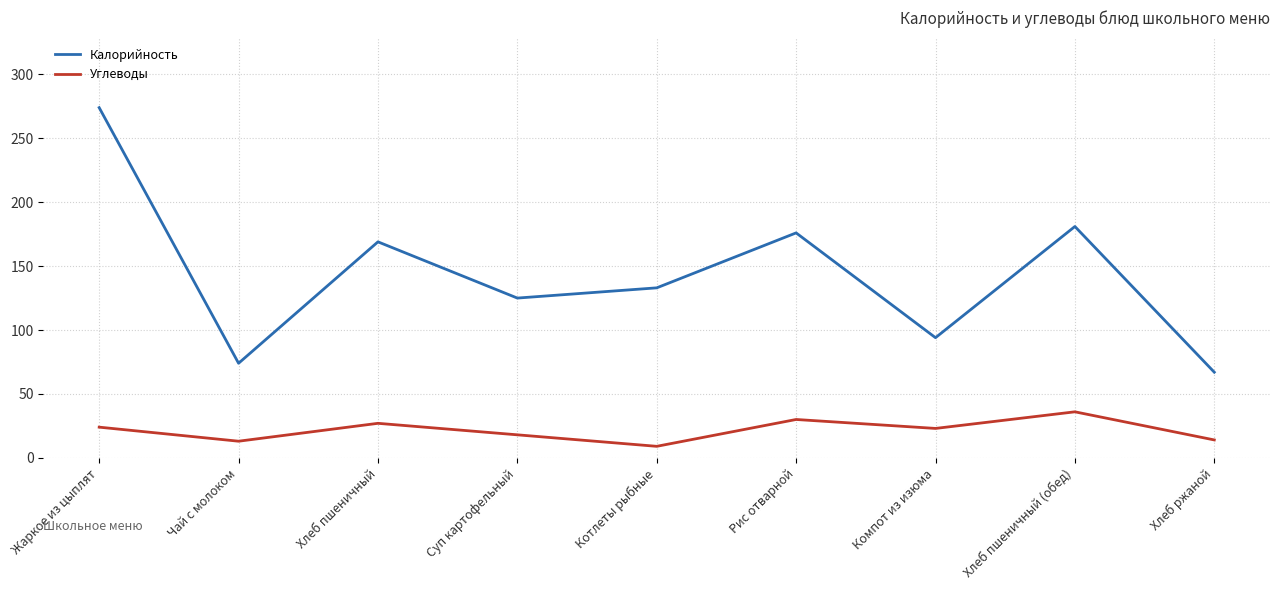

What is the difference between the Калорийность values at Хлеб ржаной and Компот из изюма?

27